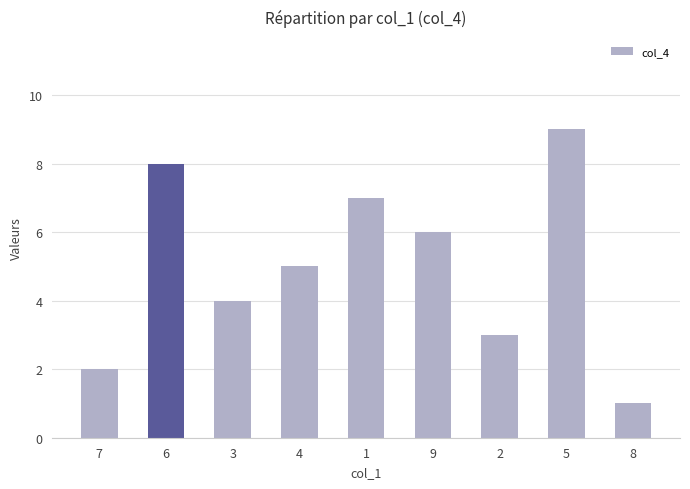

What is the sum of the values at 2 and 1?

10